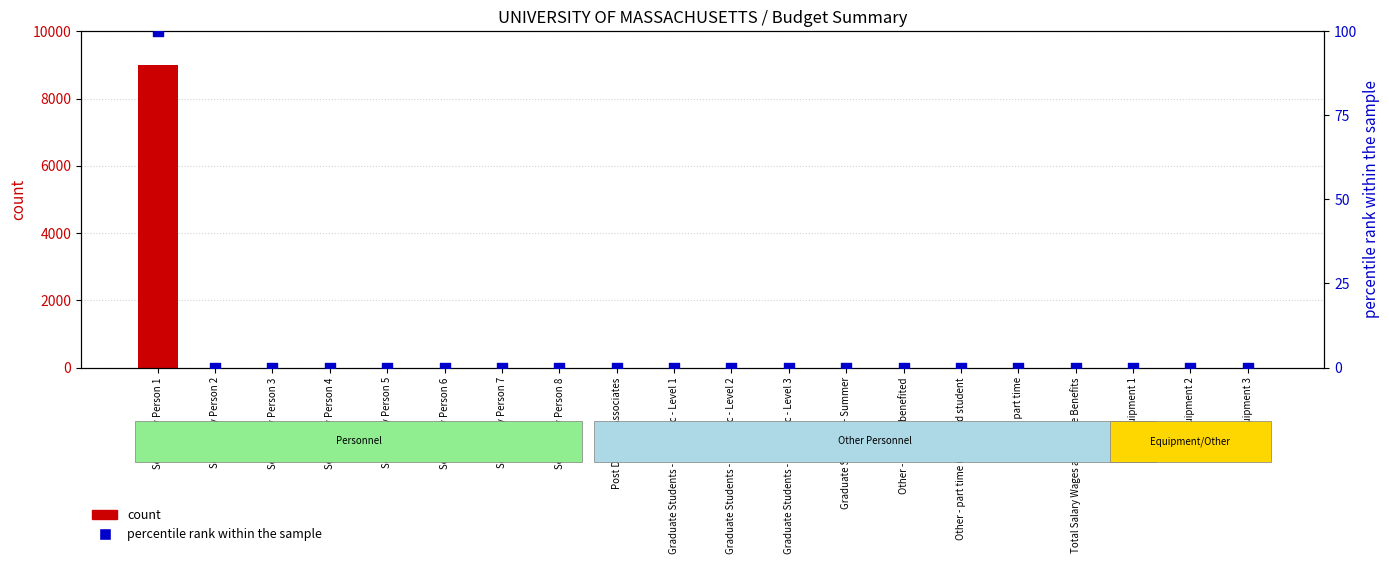

Which series has the largest total across all categories?

count